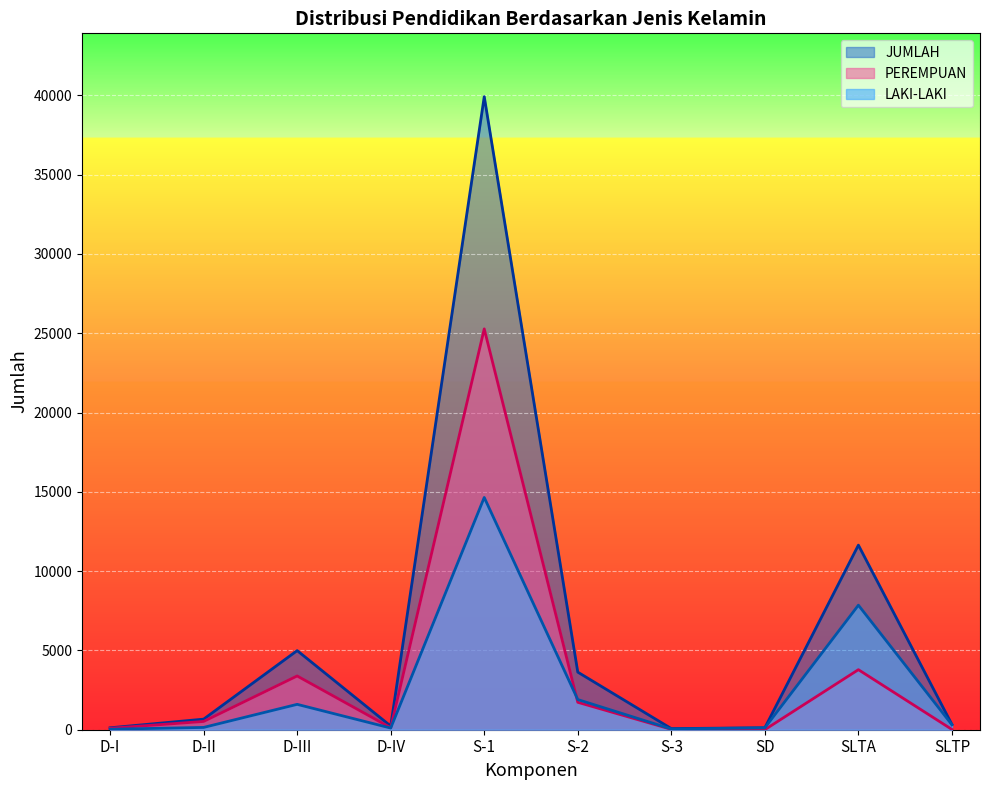

What is the difference between the LAKI-LAKI values at D-III and SD?

1481